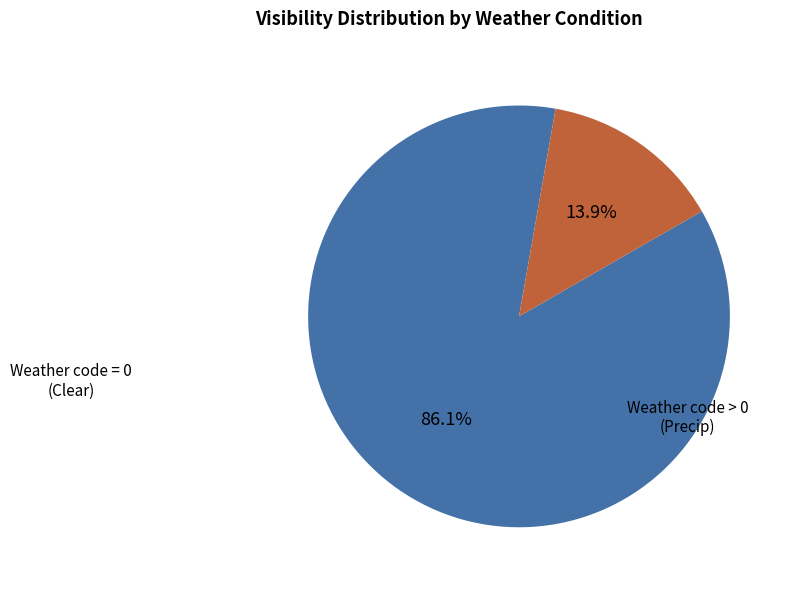

Is the sum of Weather code > 0 (Precip) and Weather code = 0 (Clear) greater than half?

Yes